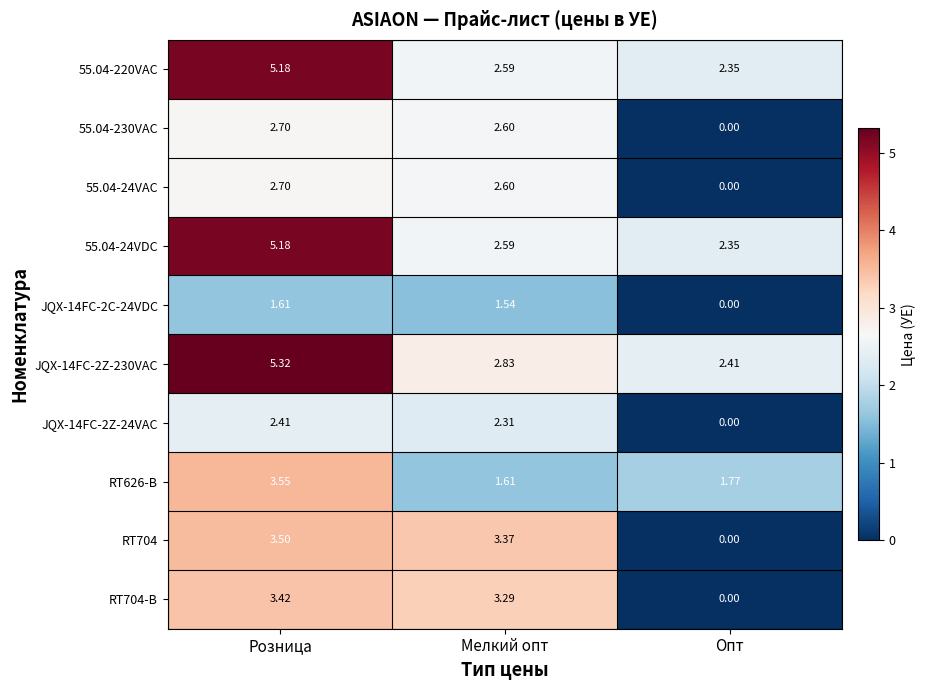

List the labels in order of JQX-14FC-2Z-230VAC value, smallest first.

Опт, Мелкий опт, Розница